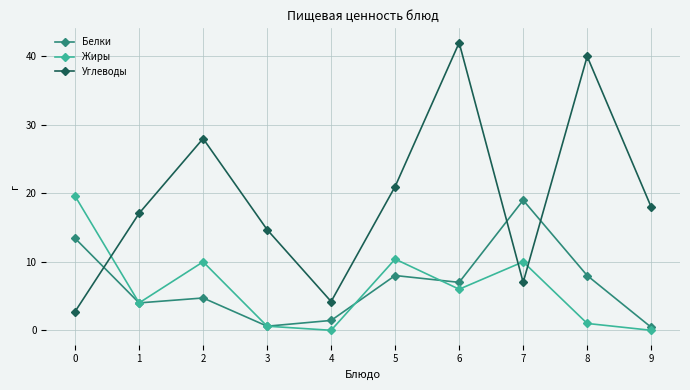

At 0, list the series in order from largest to smallest.

Жиры, Белки, Углеводы